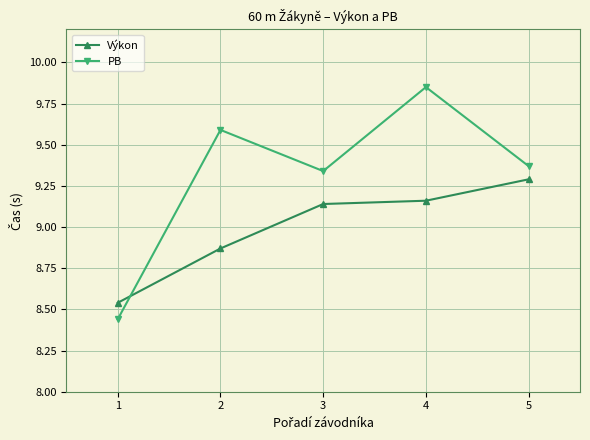

Between 4 and 5, which series saw the biggest shift?

PB